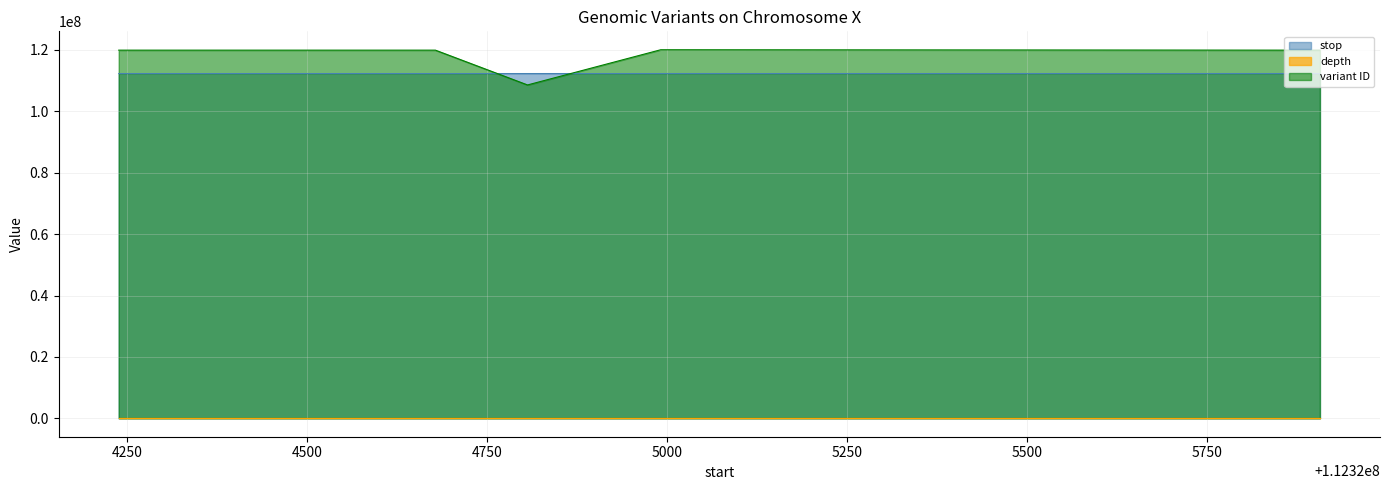

How many lines are shown in the chart?

3